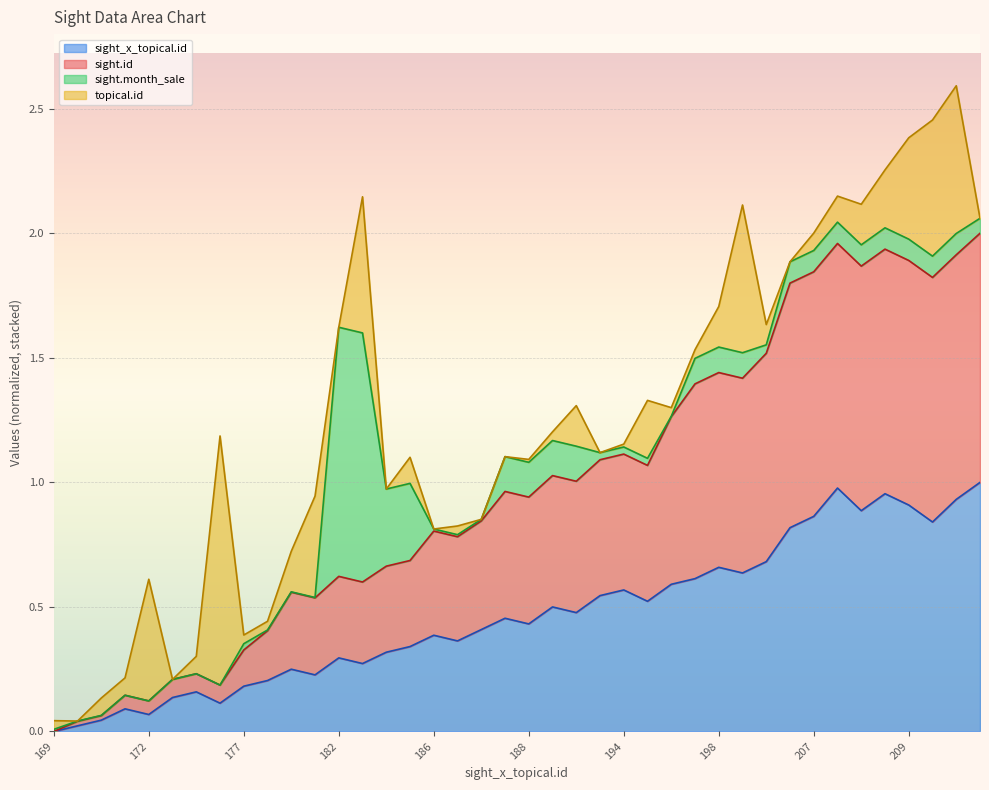

What is the difference between the maximum and minimum values in the sight_x_topical.id series?

1.0